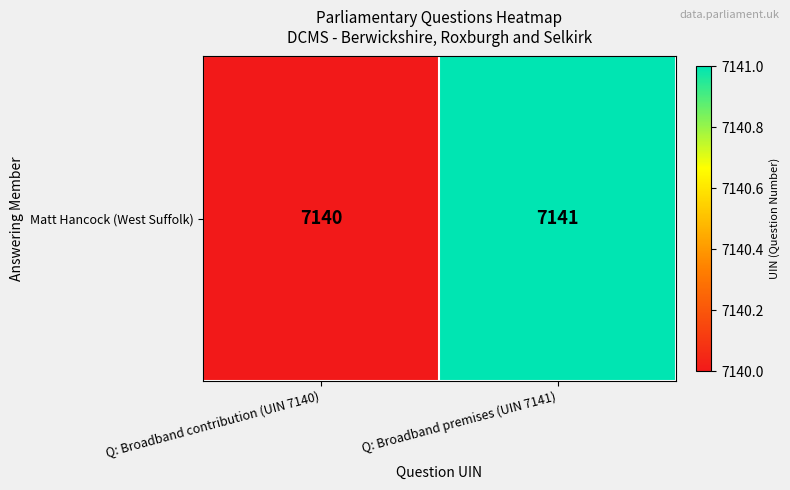

Rank the categories by value from lowest to highest.

Q: Broadband contribution (UIN 7140), Q: Broadband premises (UIN 7141)